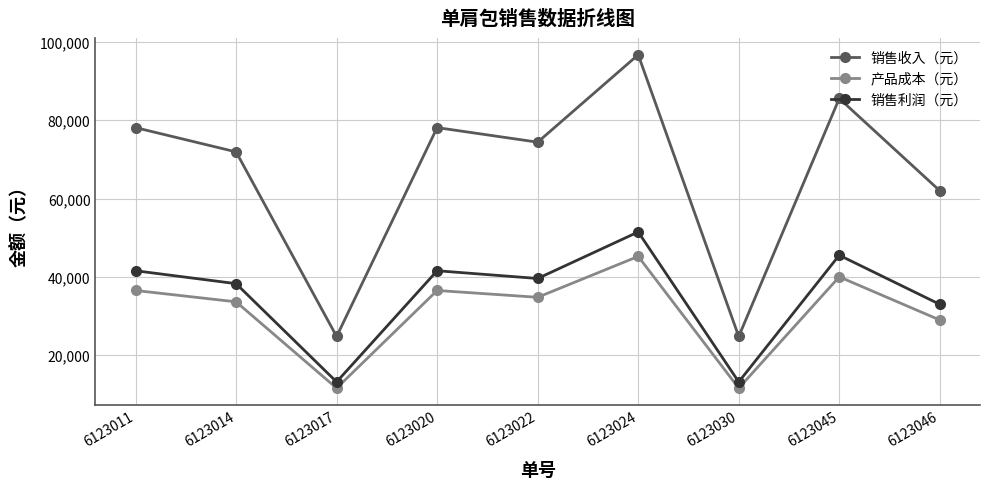

Which series has the largest total across all categories?

销售收入（元）